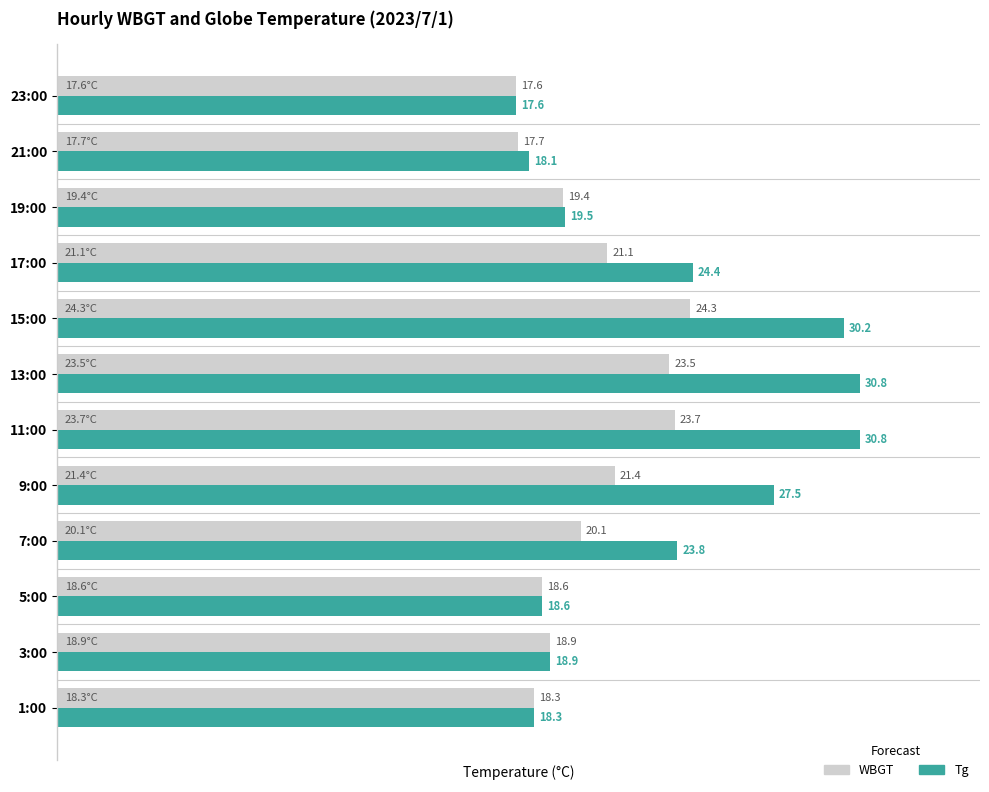

True or false: Tg has a value of 30.2 at 15:00.

True